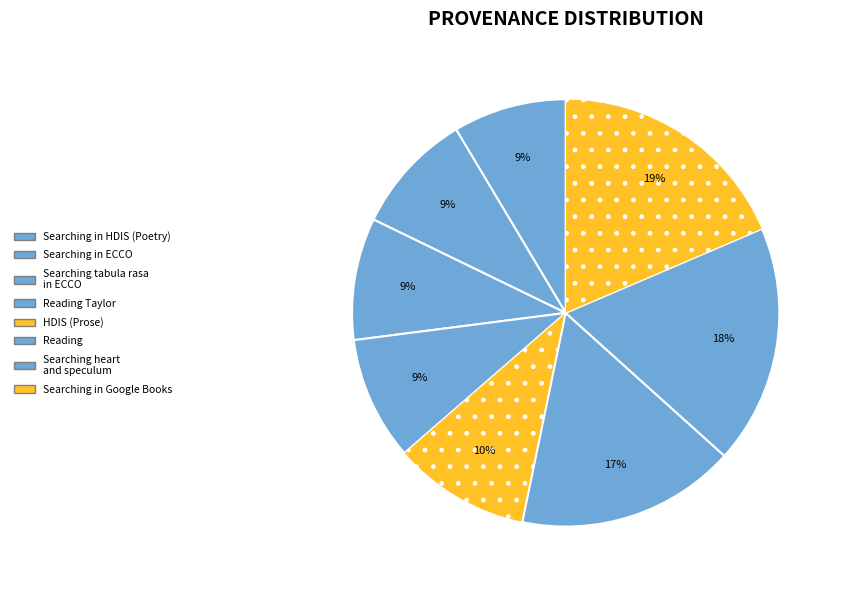

Count the number of slices in the pie.

8